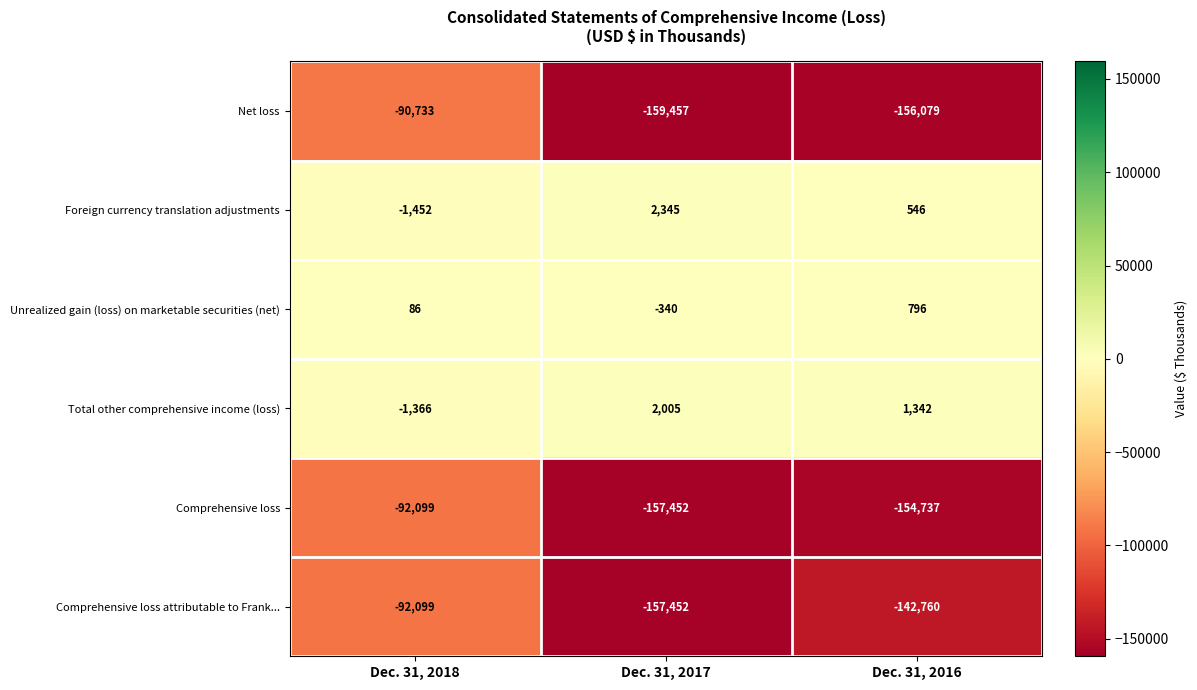

Reading right to left, extract all data points from this chart.

Net loss: -156079	-159457	-90733
Foreign currency translation adjustments: 546	2345	-1452
Unrealized gain (loss) on marketable securities (net): 796	-340	86
Total other comprehensive income (loss): 1342	2005	-1366
Comprehensive loss: -154737	-157452	-92099
Comprehensive loss attributable to Frank...: -142760	-157452	-92099